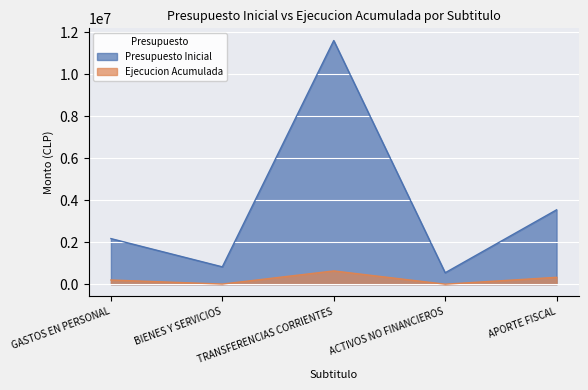

What is the sum of all Presupuesto Inicial values?

18687606